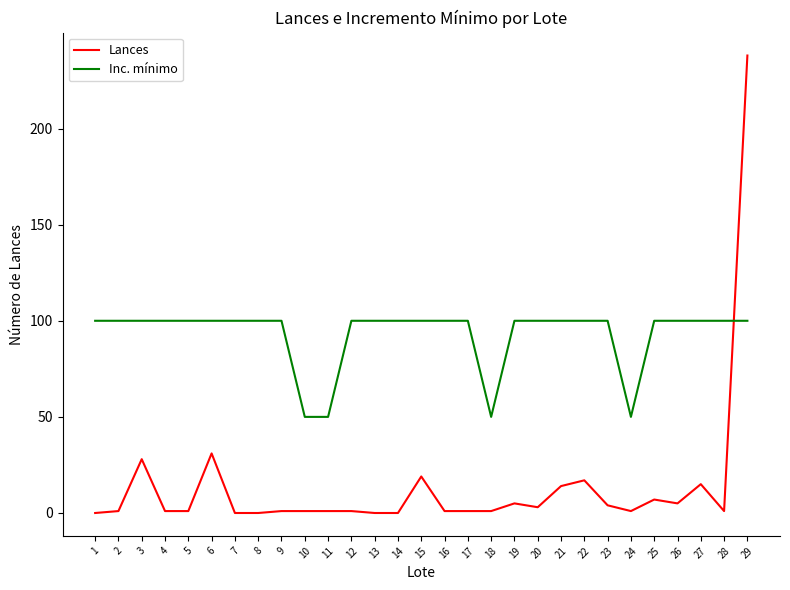

Which series changed the most between 14 and 26?

Lances